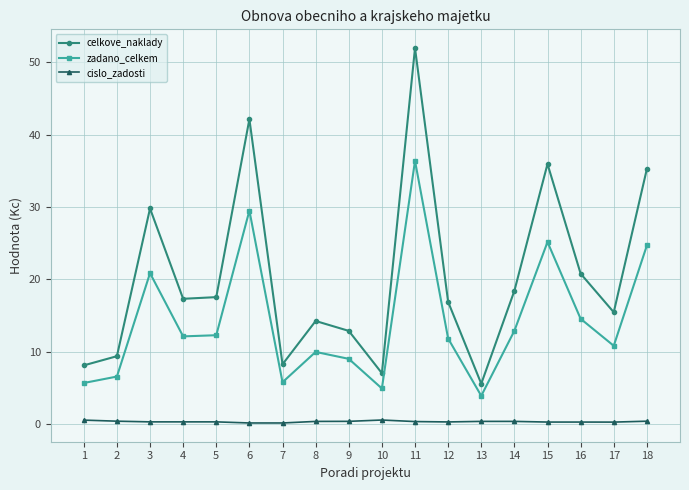

Which series has the largest range (max minus min)?

celkove_naklady